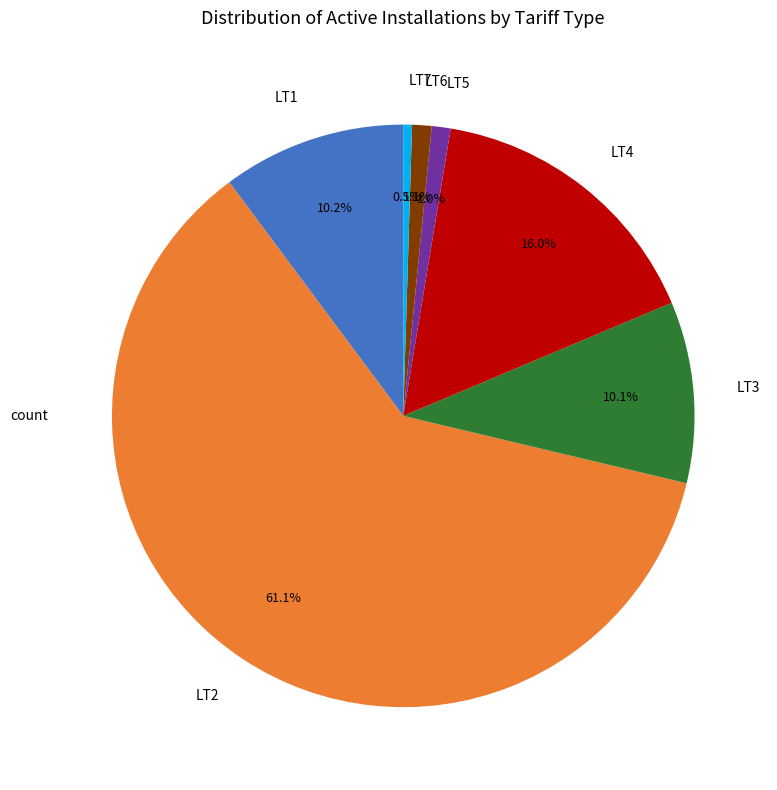

To the nearest percent, what portion does LT3 represent?

10%